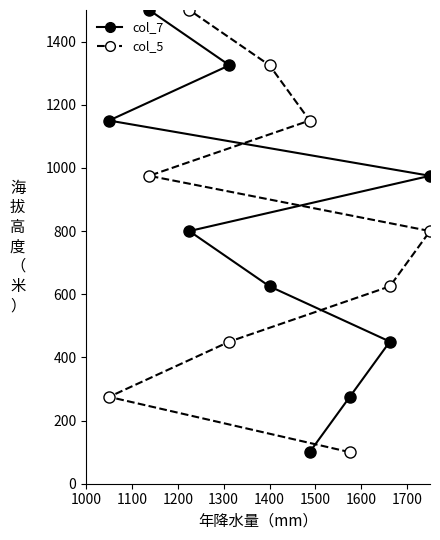

Is the value of col_7 at 1600 greater than the value of col_5 at 1600?

No